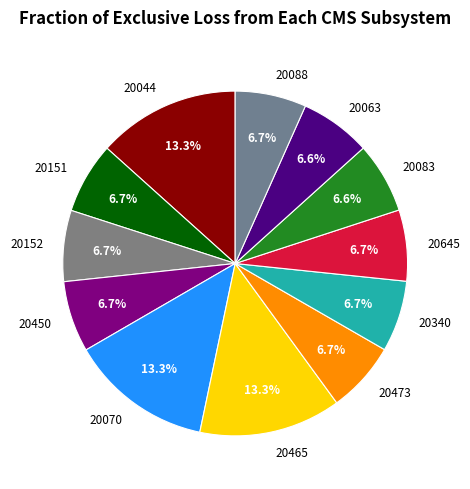

Is there any slice that represents more than half of the pie?

No